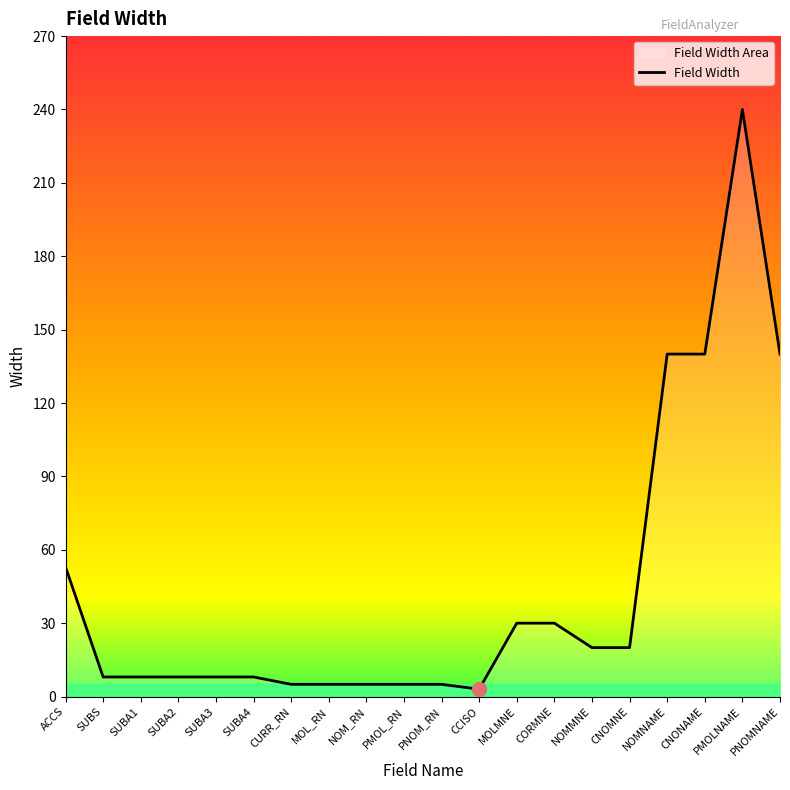

How many data points does each series have?

20